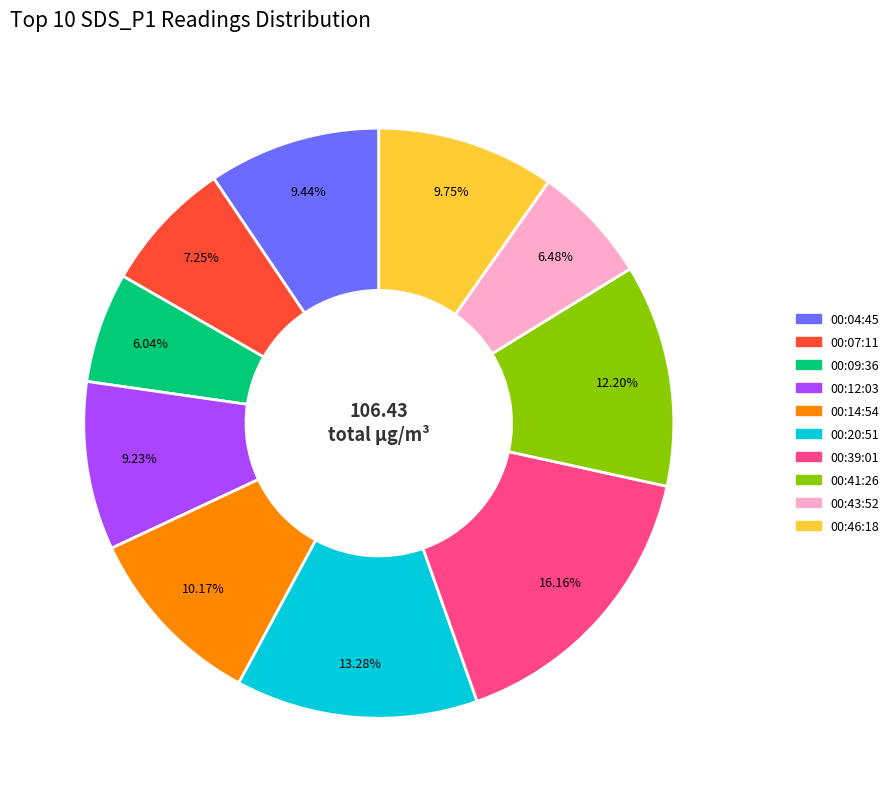

To the nearest percent, what percentage of the pie is 00:46?

10%